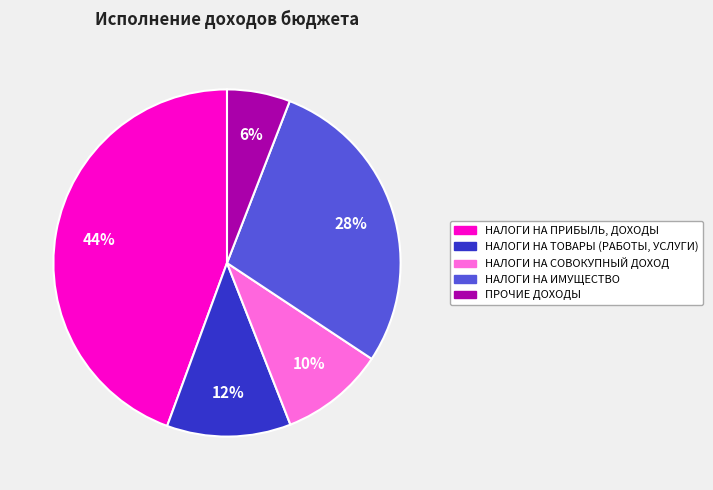

Rank the categories by value from highest to lowest.

НАЛОГИ НА ПРИБЫЛЬ, ДОХОДЫ, НАЛОГИ НА ИМУЩЕСТВО, НАЛОГИ НА ТОВАРЫ (РАБОТЫ, УСЛУГИ), НАЛОГИ НА СОВОКУПНЫЙ ДОХОД, ПРОЧИЕ ДОХОДЫ